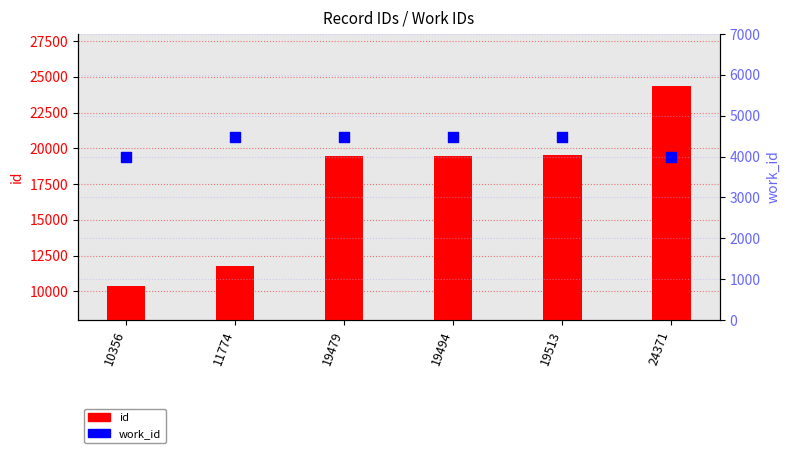

At which category is the sum across all series the highest?

24371